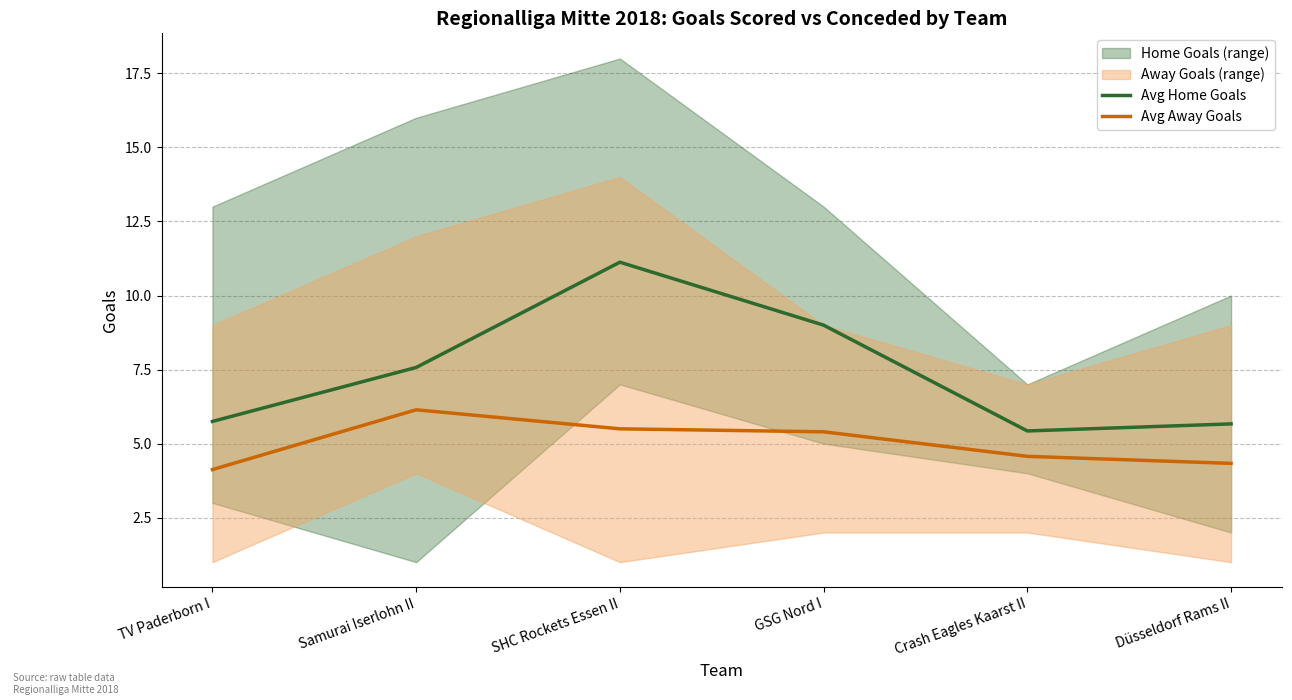

List the labels in order of Avg Away Goals value, largest first.

Samurai Iserlohn II, SHC Rockets Essen II, GSG Nord I, Crash Eagles Kaarst II, Düsseldorf Rams II, TV Paderborn I